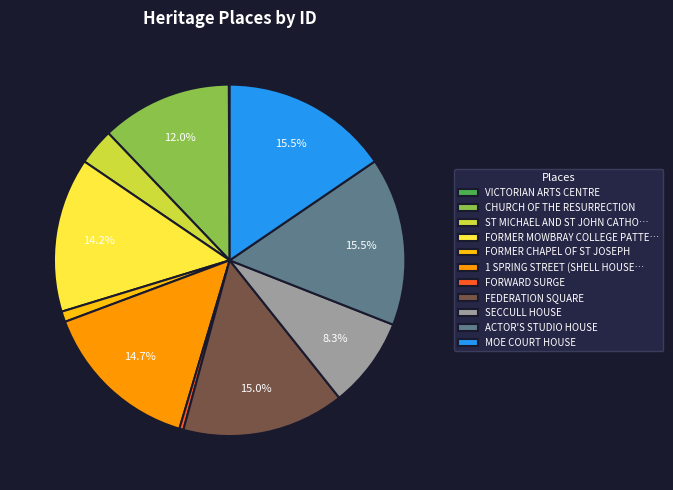

Which has a higher value, MOE COURT HOUSE or CHURCH OF THE RESURRECTION?

MOE COURT HOUSE